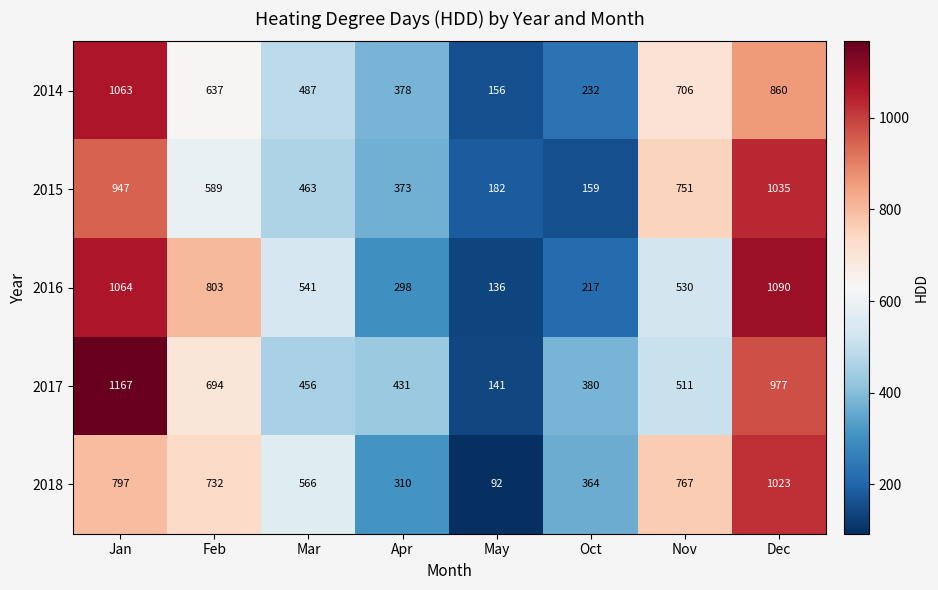

The 2017 series shows 1167 at Jan. True or false?

True